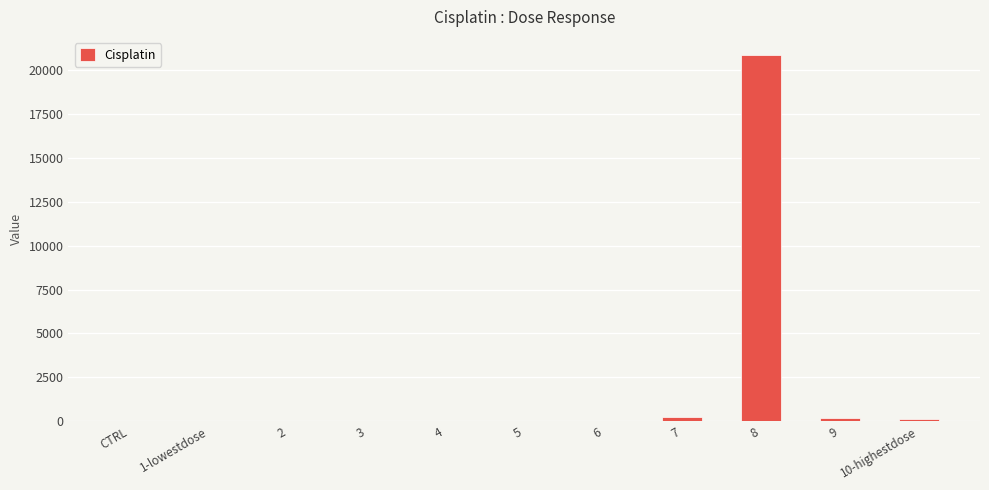

What is the sum of all values?

21424.2